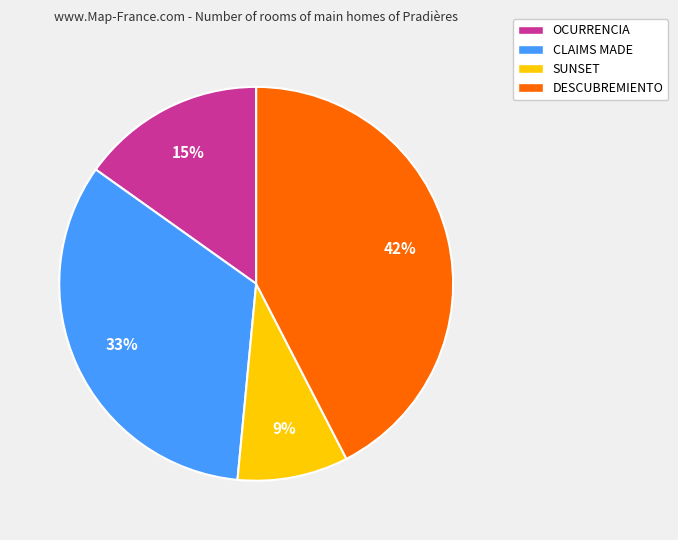

Rank the categories by value from highest to lowest.

DESCUBREMIENTO, CLAIMS MADE, OCURRENCIA, SUNSET